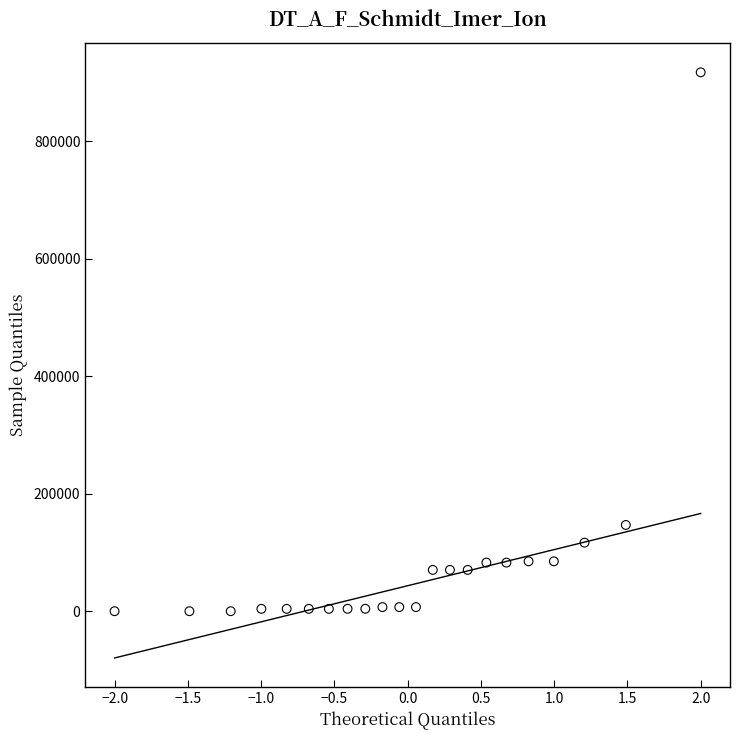

What Y value in the scatter plot is closest to 458549?

146837.1